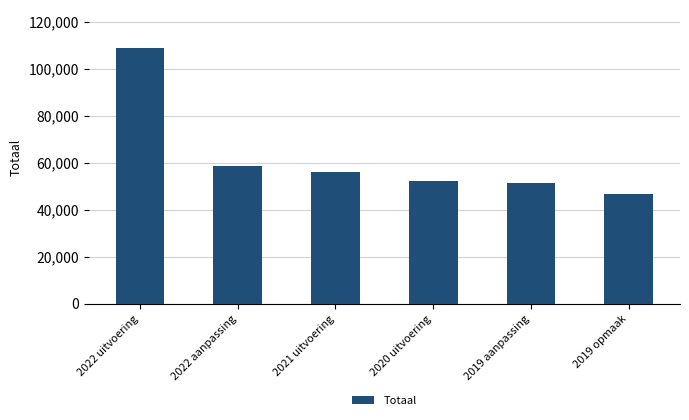

What is the sum of the values at 2022 aanpassing and 2021 uitvoering?

115210